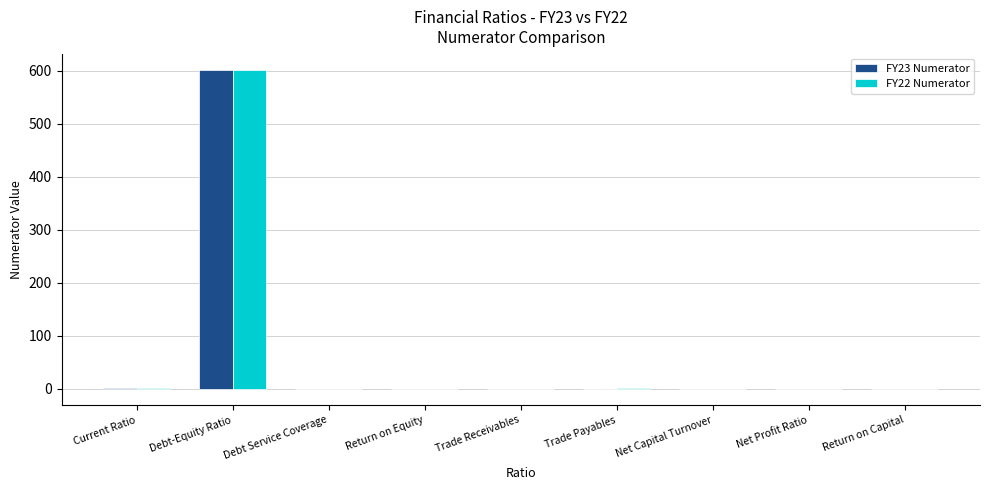

The value of FY23 Numerator at Trade Payables is -243.6. True or false?

False